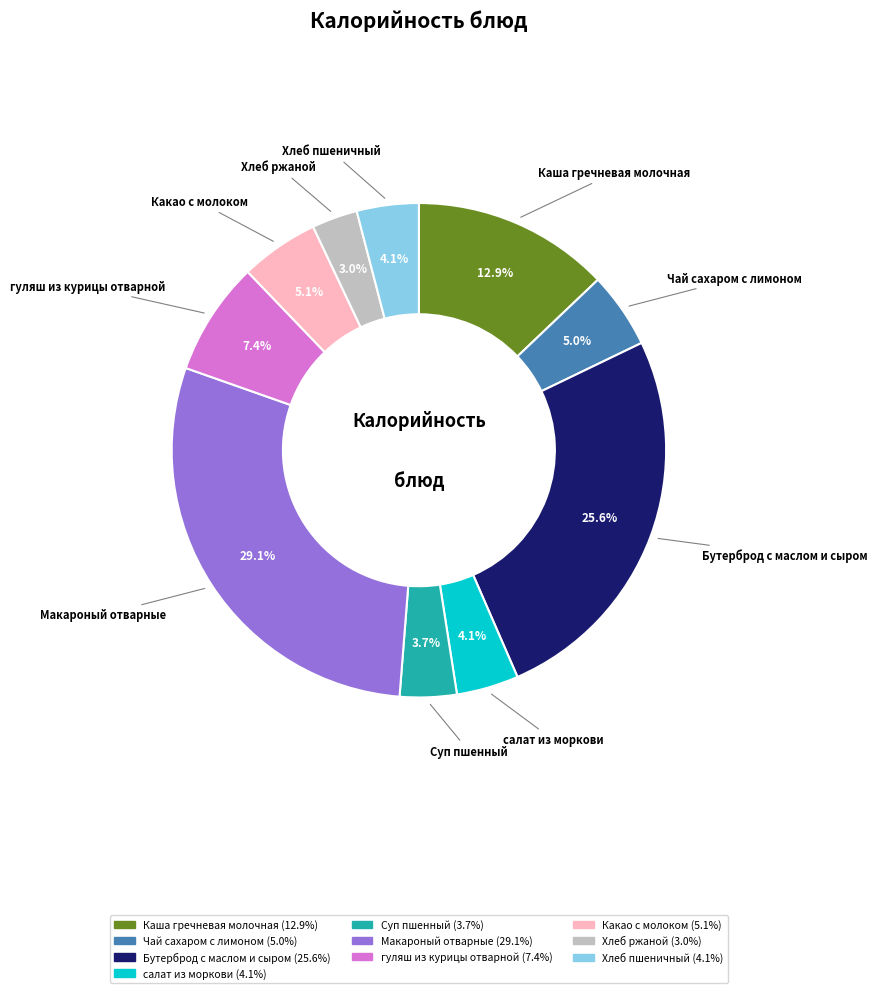

Which slice is the largest?

Макароный отварные